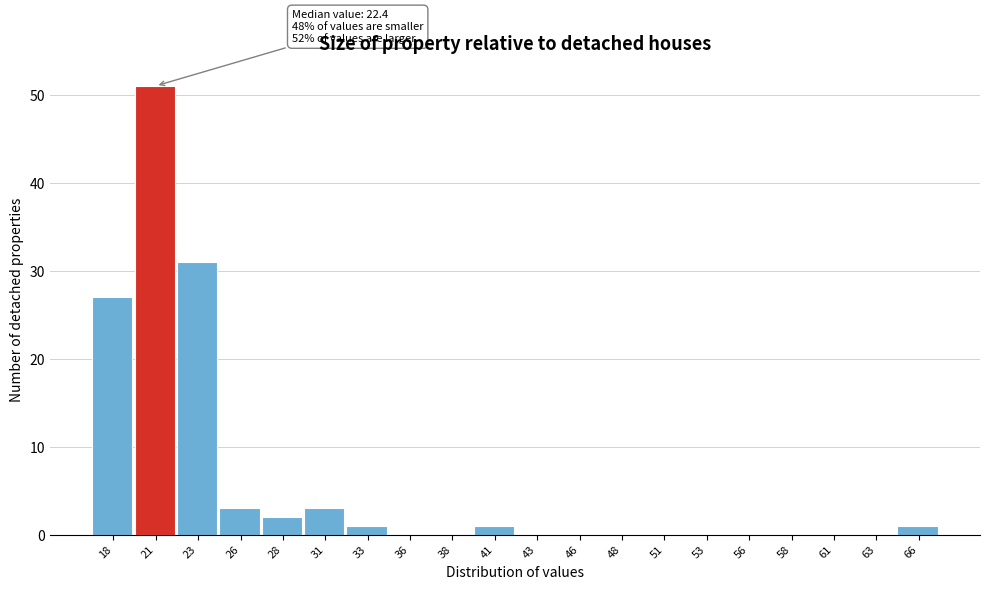

Reading left to right, what are all the values shown in this chart?

18=27	21=51	23=31	26=3	28=2	31=3	33=1	36=0	38=0	41=1	43=0	46=0	48=0	51=0	53=0	56=0	58=0	61=0	63=0	66=1